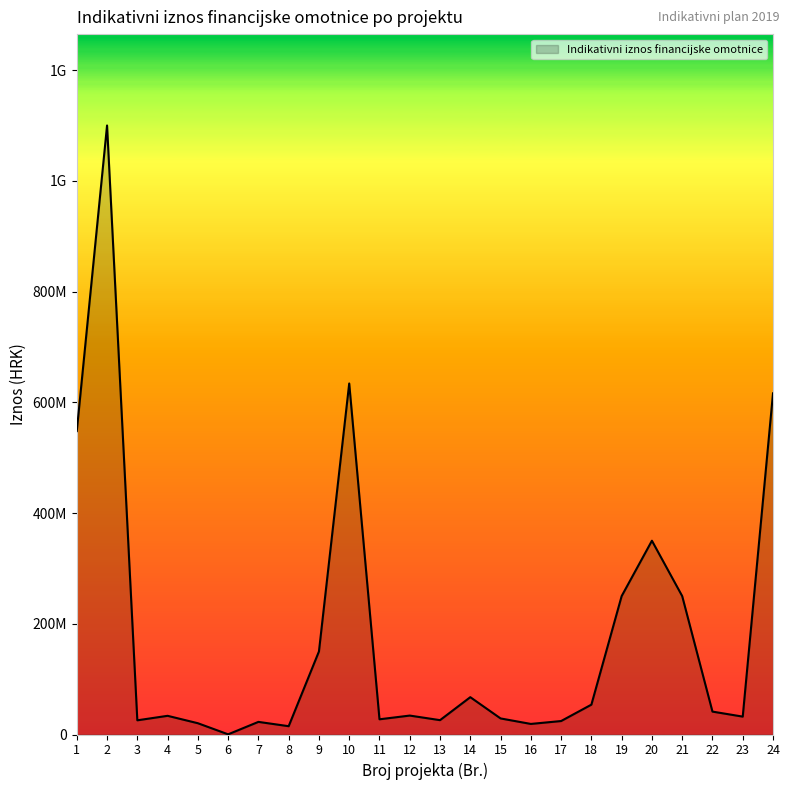

The value at 1 is 213000900.2. True or false?

False